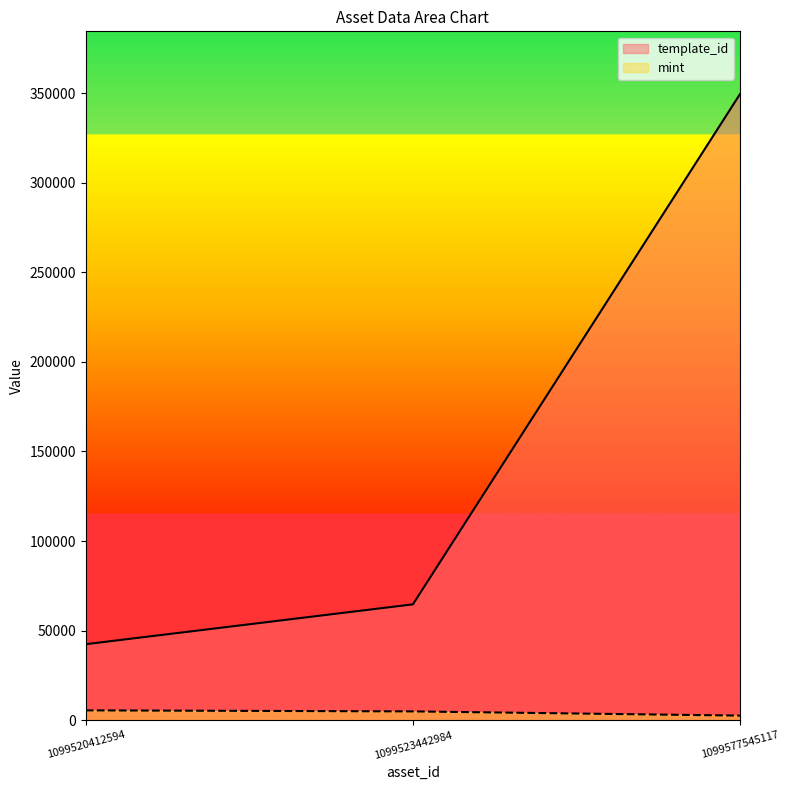

Reading right to left, extract all data points from this chart.

template_id: 1099577545117=349523	1099523442984=64660	1099520412594=42421
mint: 1099577545117=2563	1099523442984=4905	1099520412594=5486